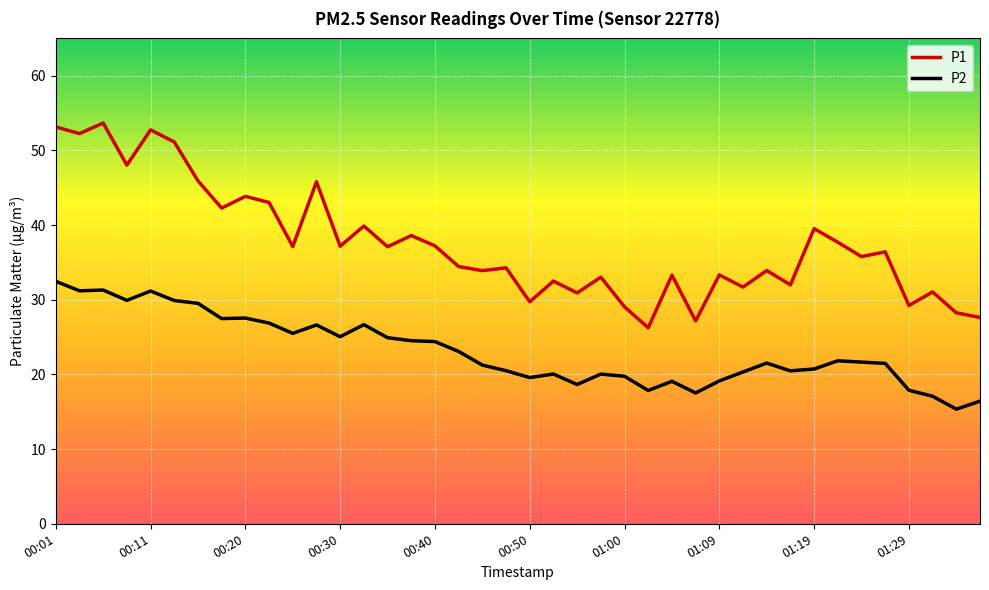

Rank the series by their maximum value, from highest to lowest.

P1, P2